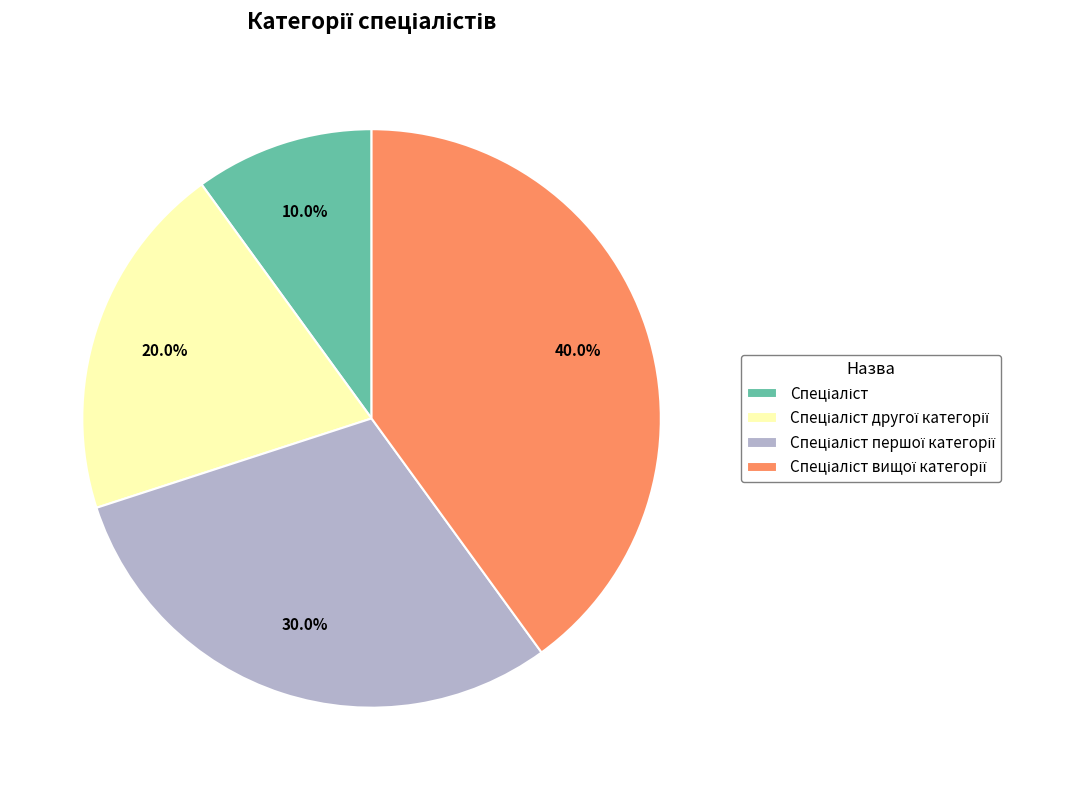

Is there any slice that represents more than half of the pie?

No